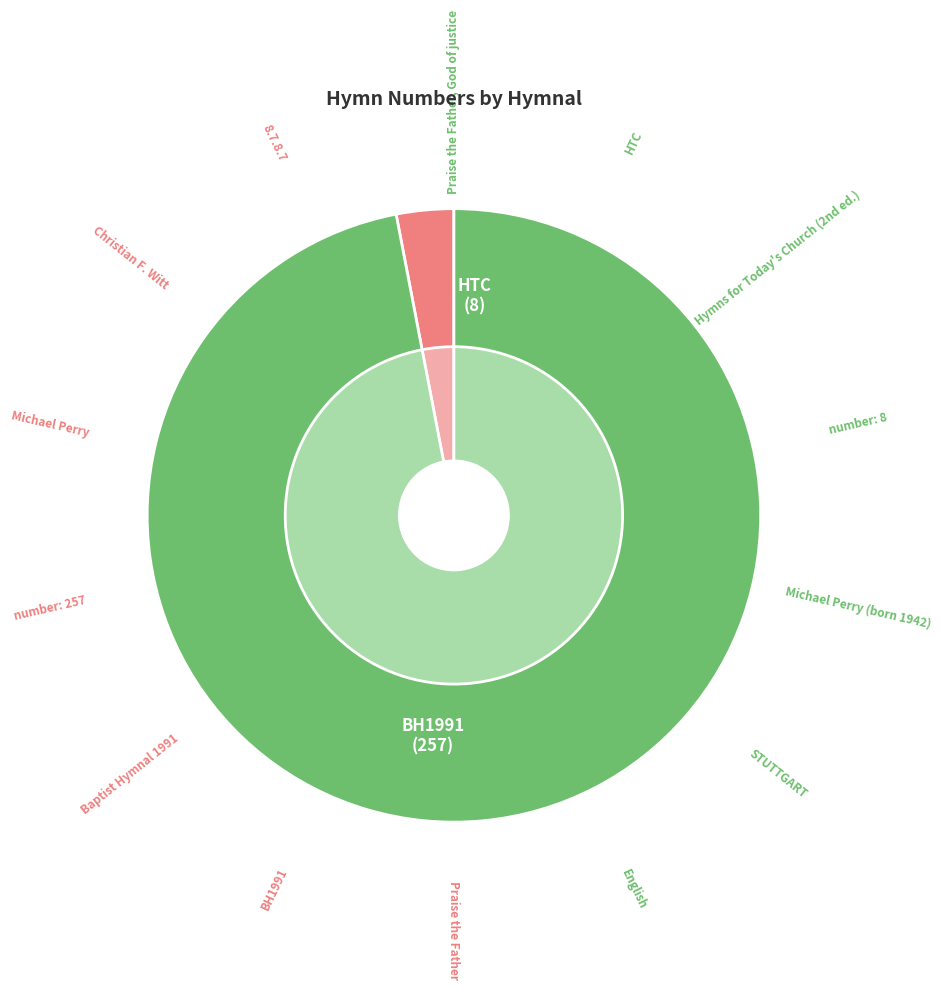

Count the number of slices in the pie.

2